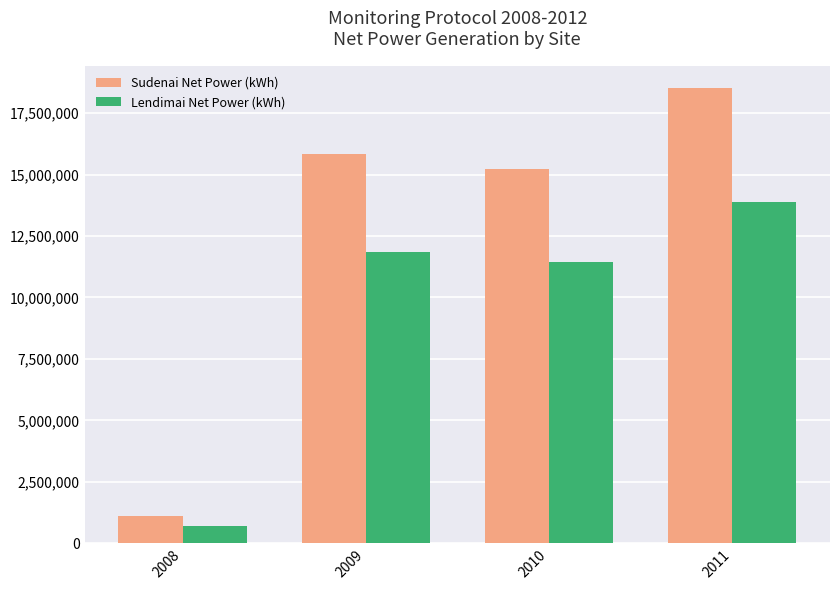

Reading left to right, what are all the values shown in this chart?

Sudenai Net Power (kWh): 2008=1106070	2009=15820969	2010=15242869	2011=18503699
Lendimai Net Power (kWh): 2008=715134	2009=11867113	2010=11433485	2011=13879392